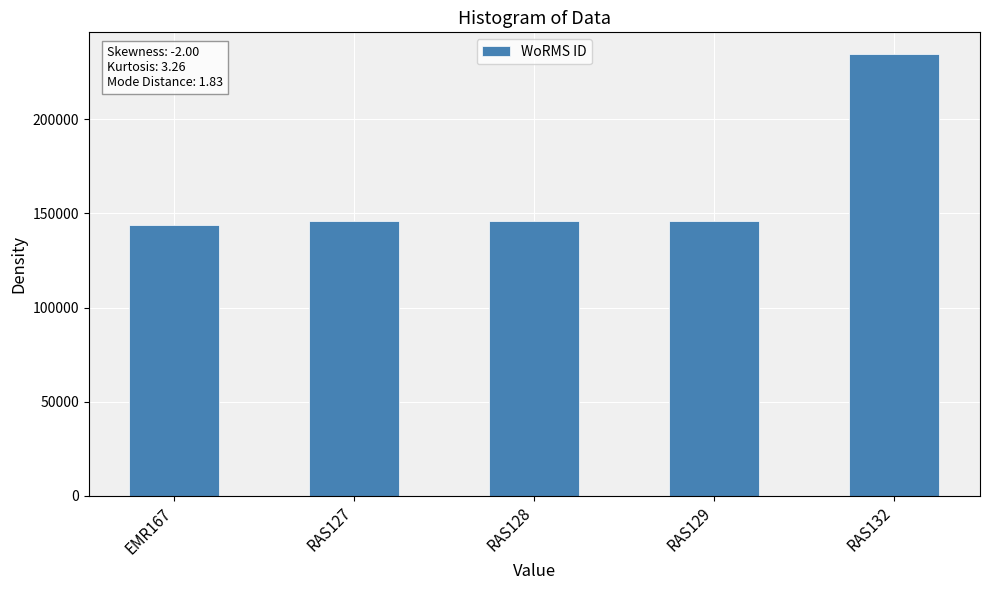

Is it true that the value at RAS129 is 230414?

False